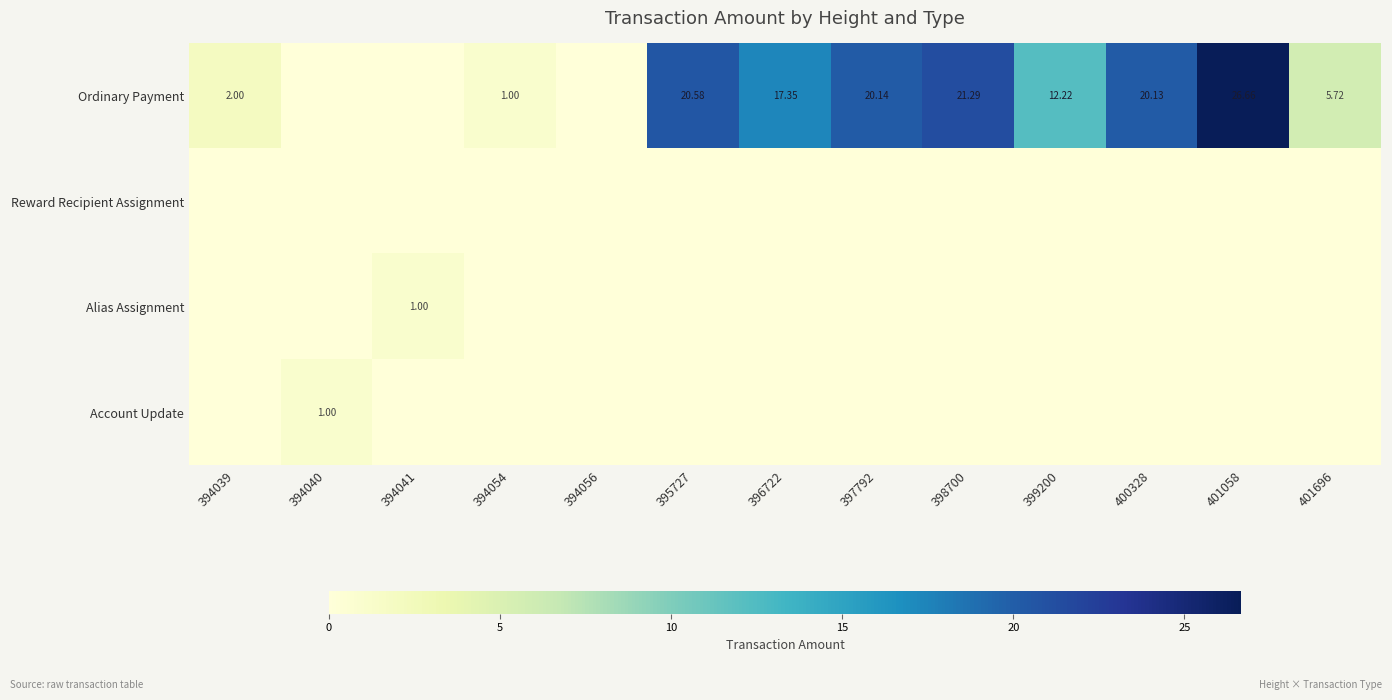

The value of Account Update at 395727 is -0.3. True or false?

False